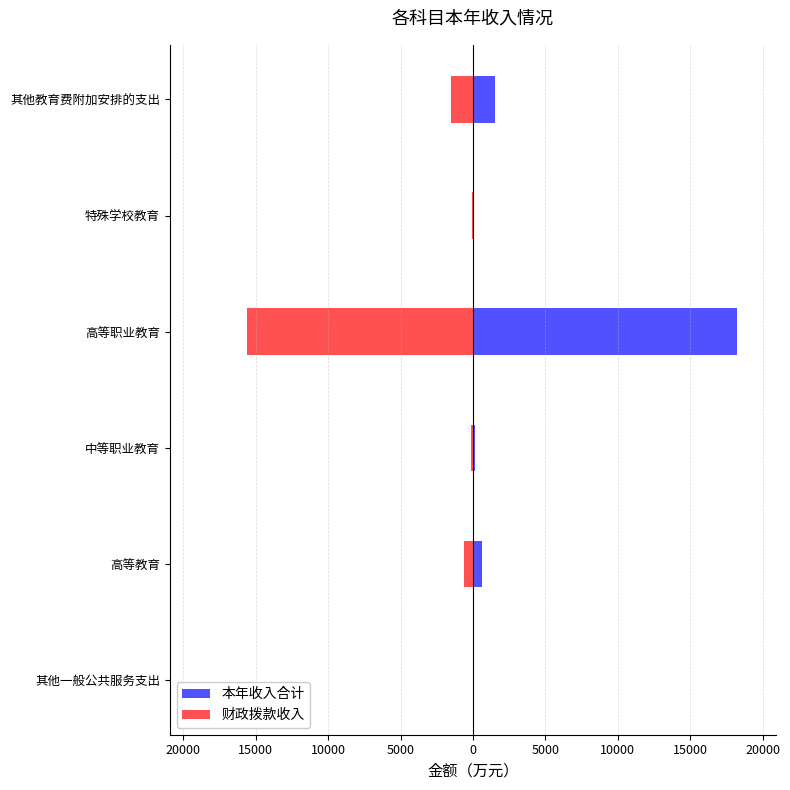

What is the difference between the maximum and minimum values in the 本年收入合计 series?

18184.6